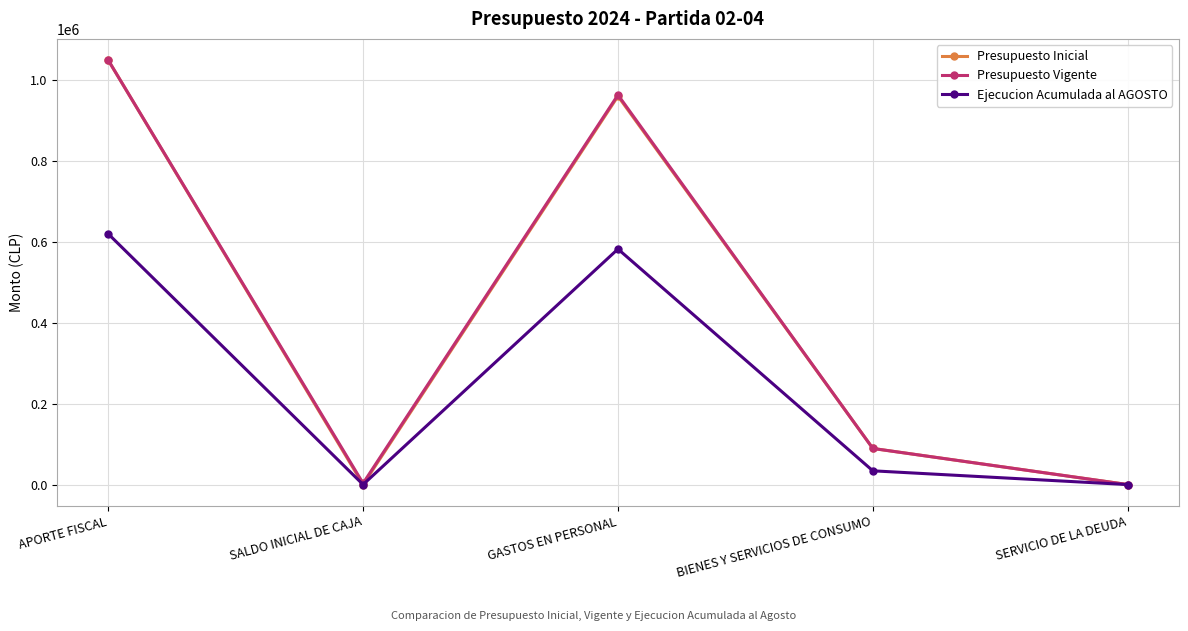

In Presupuesto Inicial, how many points are higher than both neighbors (excluding endpoints)?

1